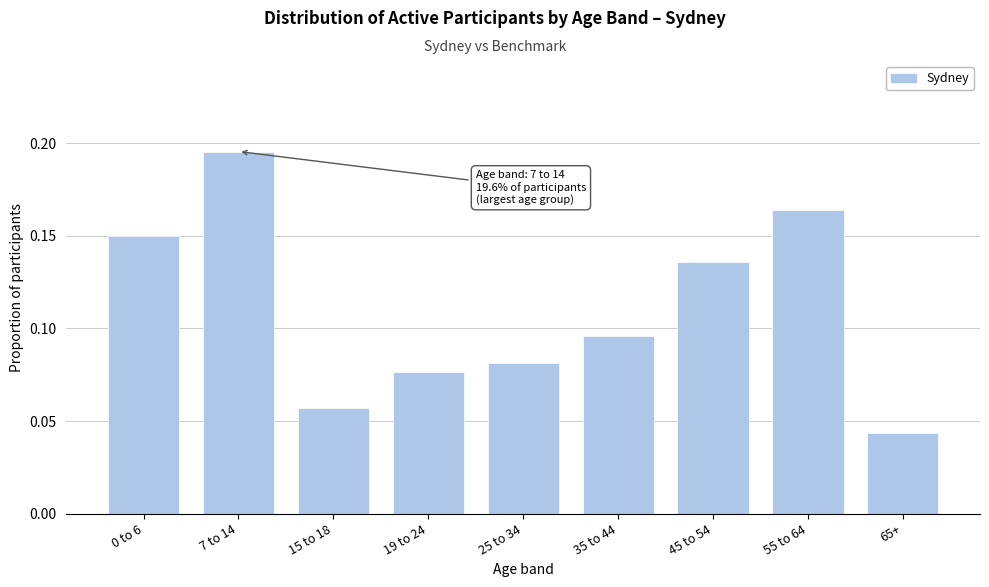

What is the label of the 6th bar from the right?

19 to 24